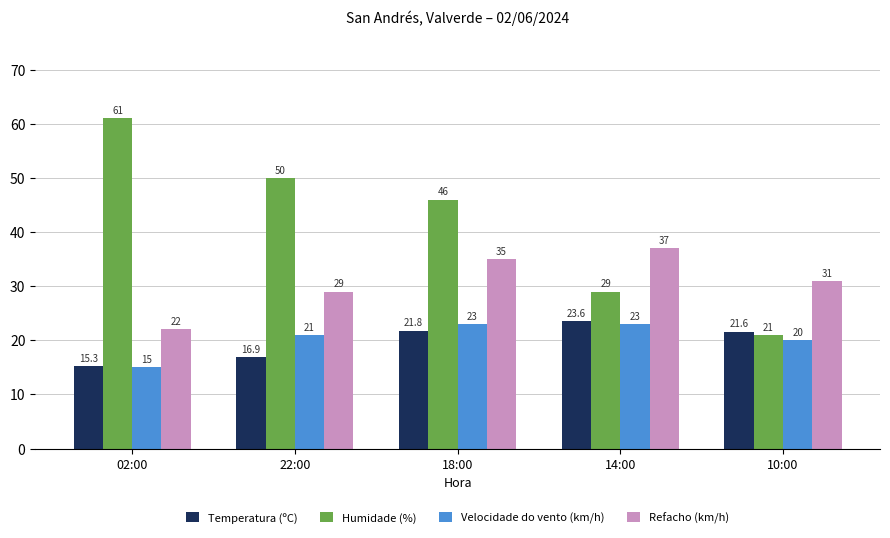

Which category has the highest value in the Refacho (km/h) series?

14:00